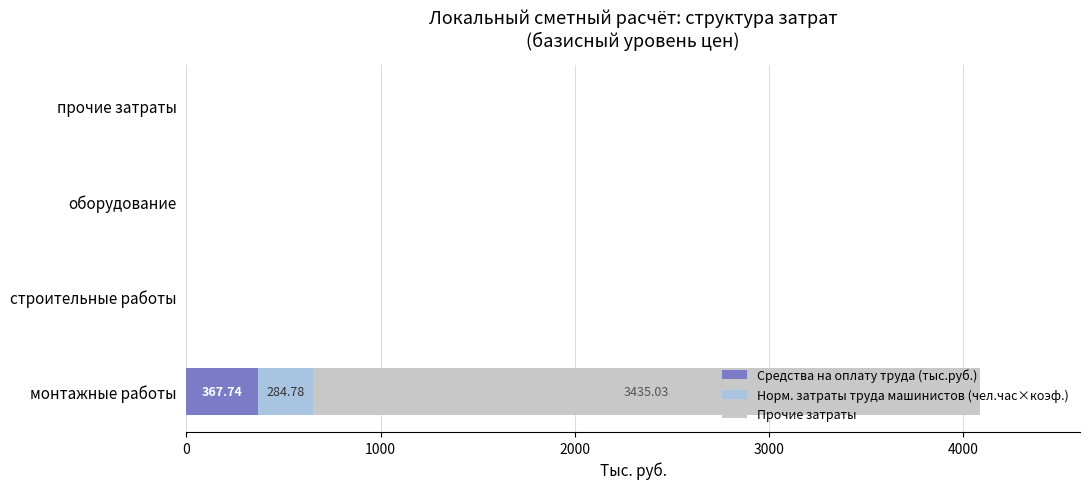

What is the sum of the Средства на оплату труда (тыс.руб.) values at монтажные работы and строительные работы?

367.7